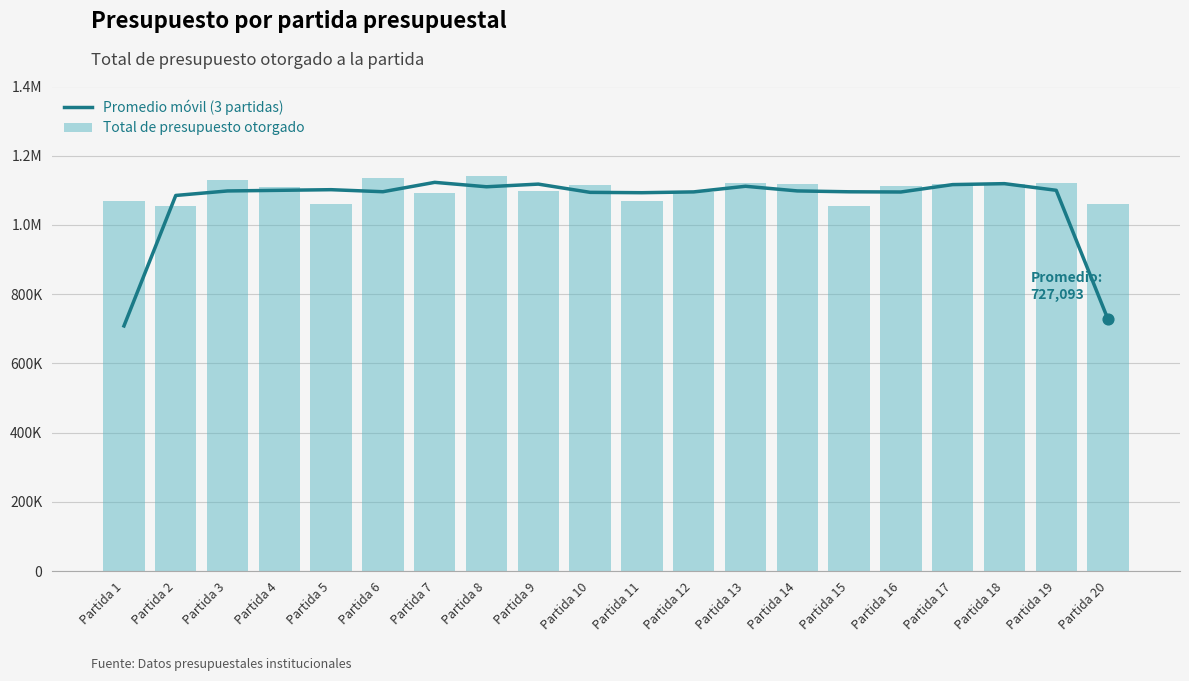

At which category is the sum across all series the highest?

Partida 8